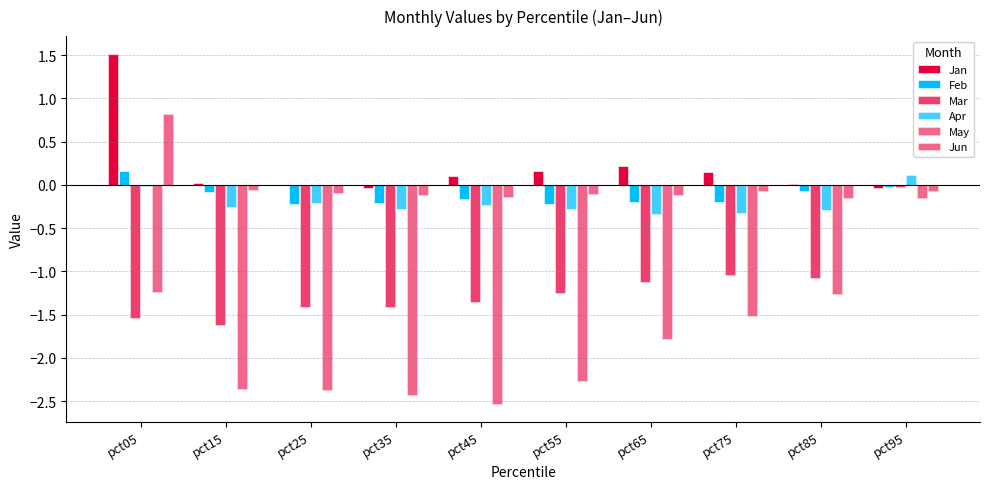

List the series in order of their peak value, lowest first.

May, Mar, Apr, Feb, Jun, Jan